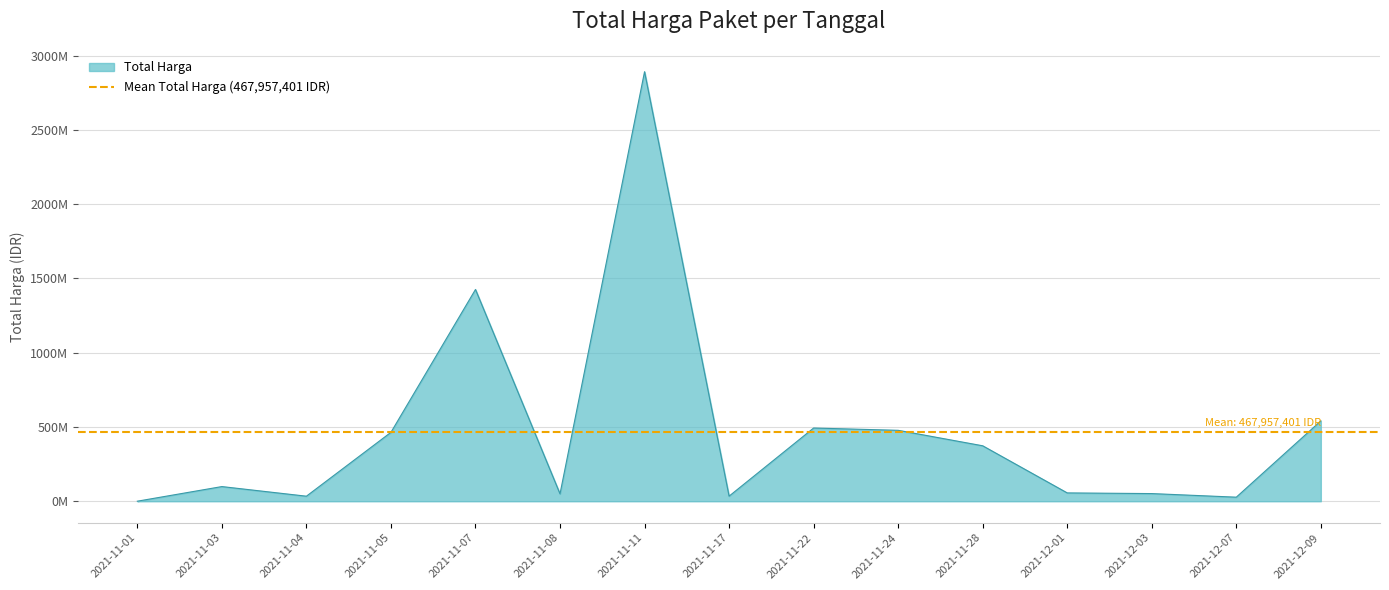

Does the chart display data point markers on the line(s)?

No